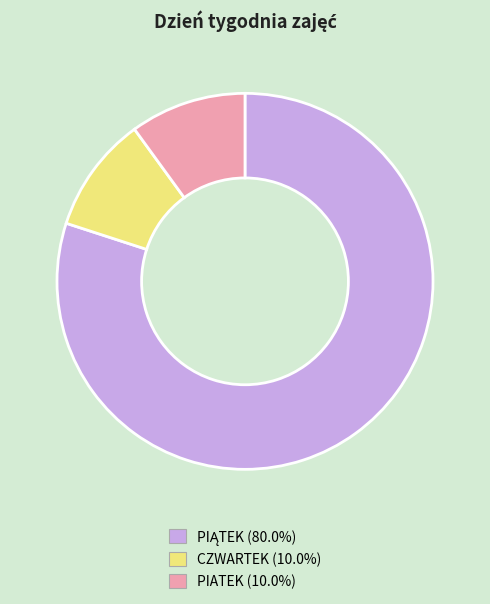

Combined, do CZWARTEK (10.0%) and PIATEK (10.0%) account for over 50%?

No